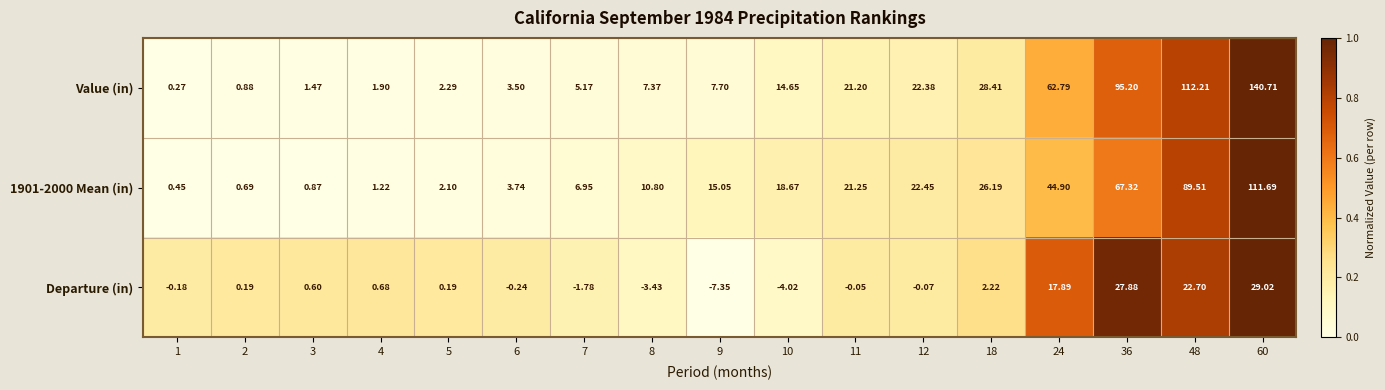

At how many categories does at least one series exceed 0?

17